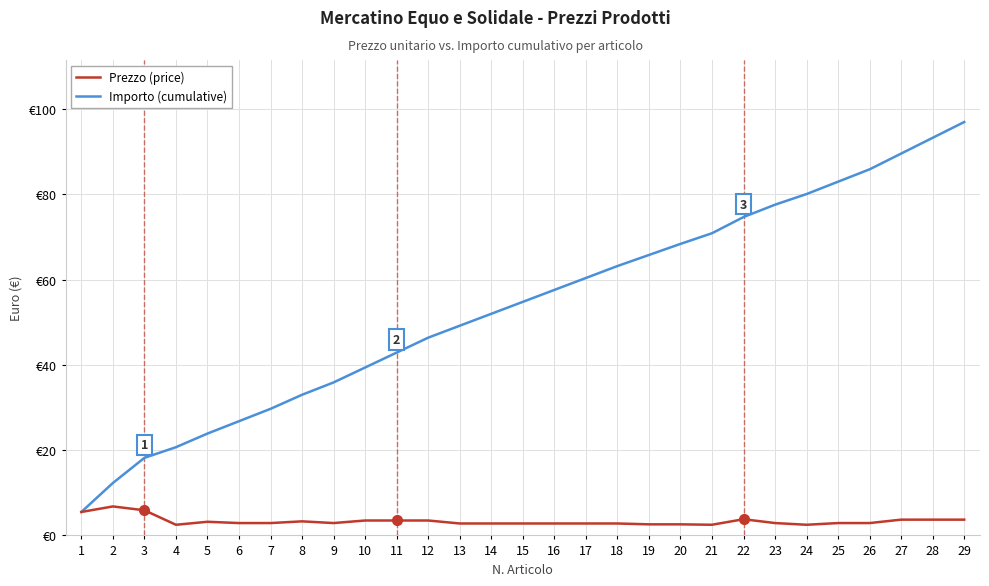

Rank the categories by Importo (cumulative) value from highest to lowest.

29, 28, 27, 26, 25, 24, 23, 22, 21, 20, 19, 18, 17, 16, 15, 14, 13, 12, 11, 10, 9, 8, 7, 6, 5, 4, 3, 2, 1